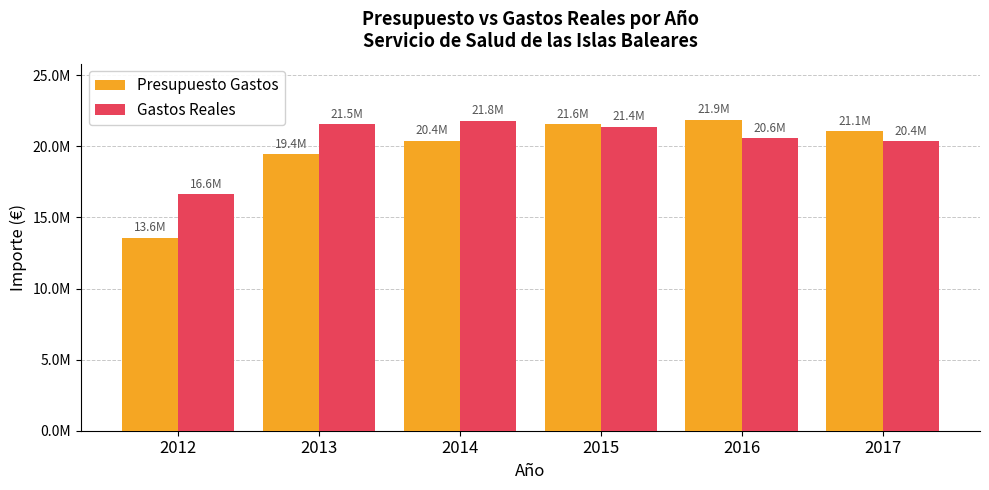

At how many categories does at least one series exceed 20437373?

5